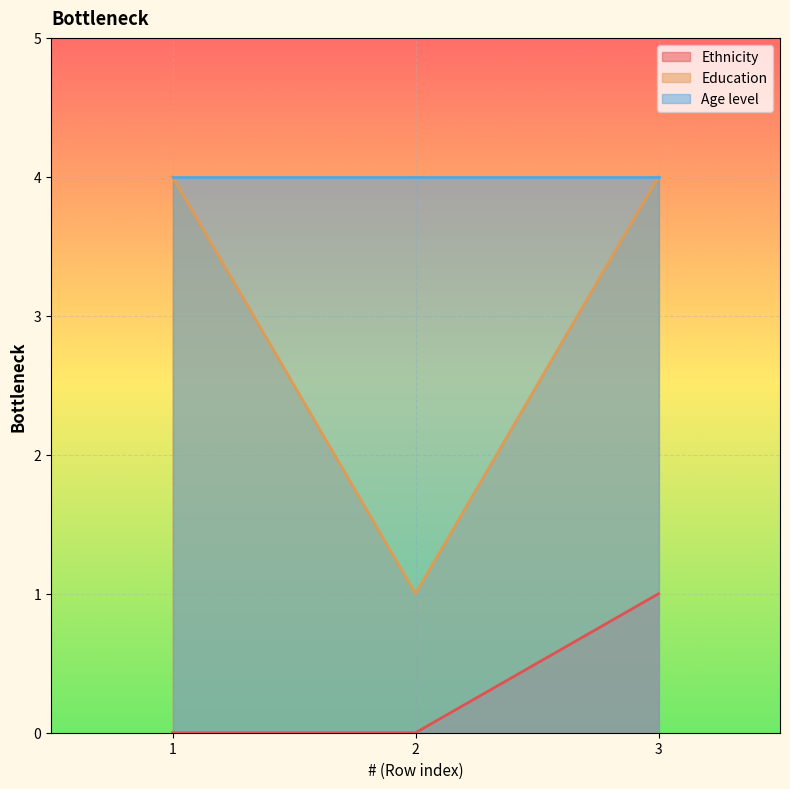

What is the difference between the Education values at 3 and 2?

3